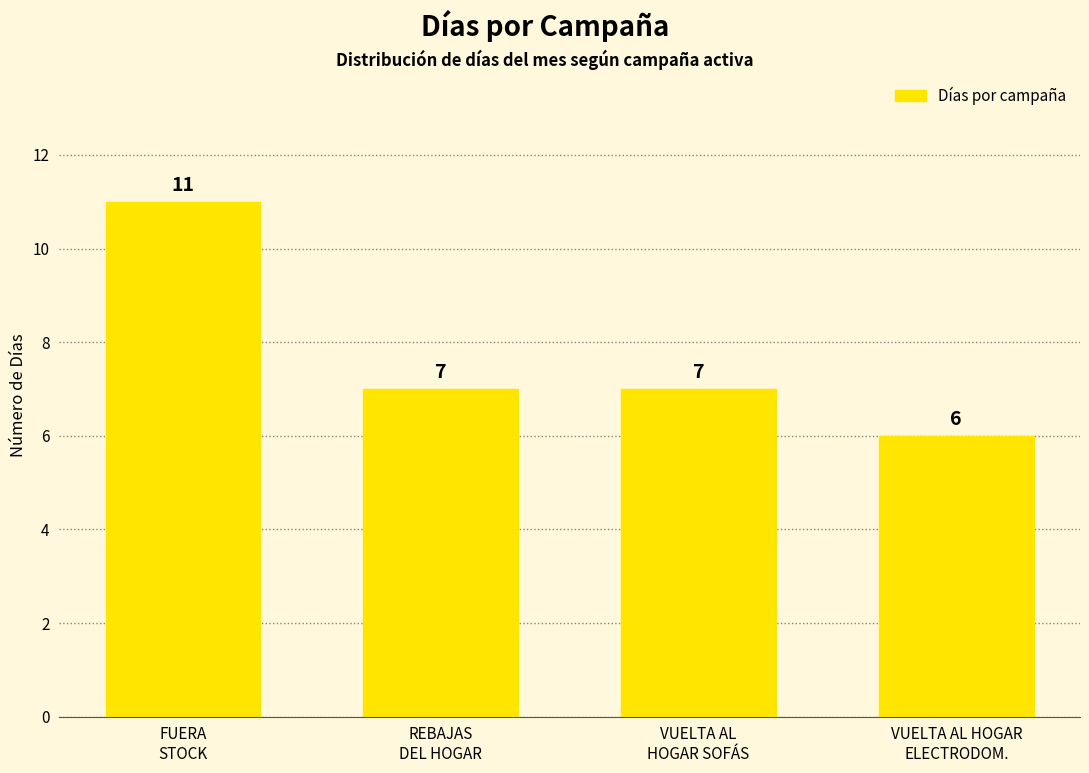

What is the difference between the second highest and minimum values?

1